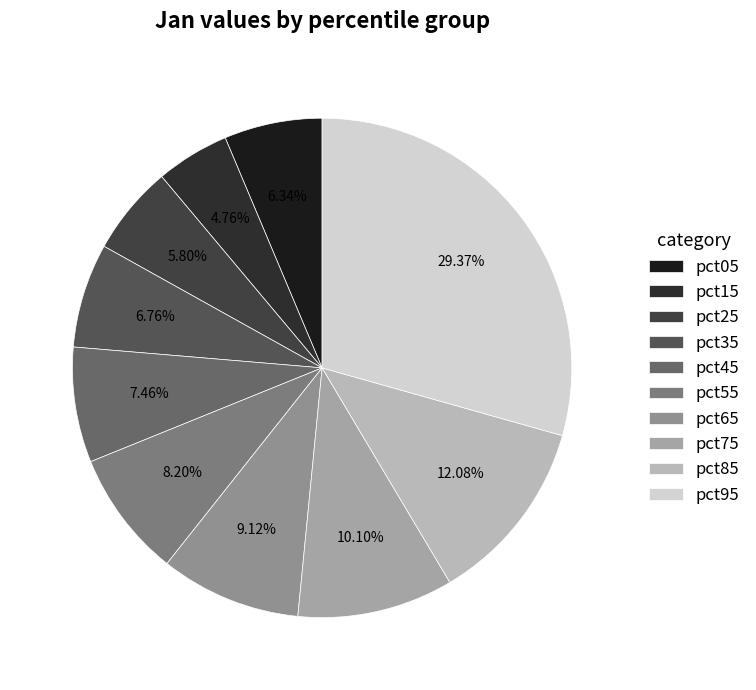

Which category has the smallest portion of the pie?

pct15